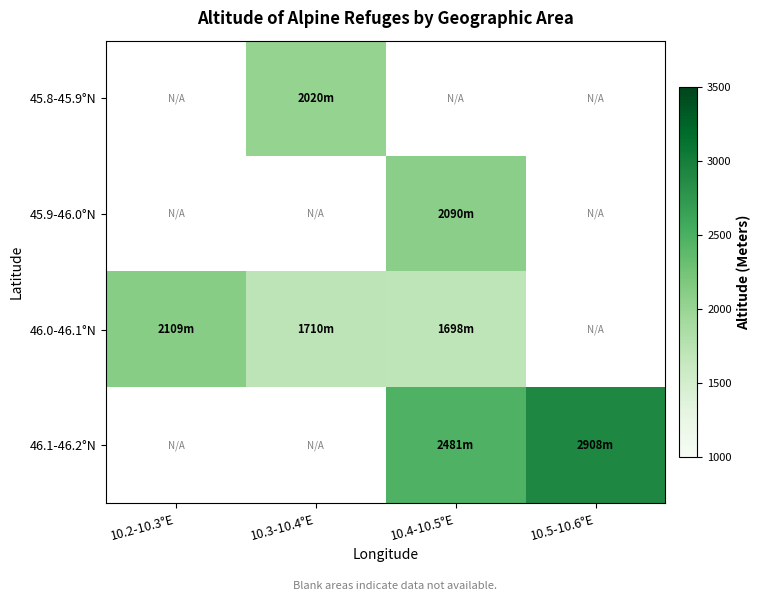

How many categories are shown in the chart?

4